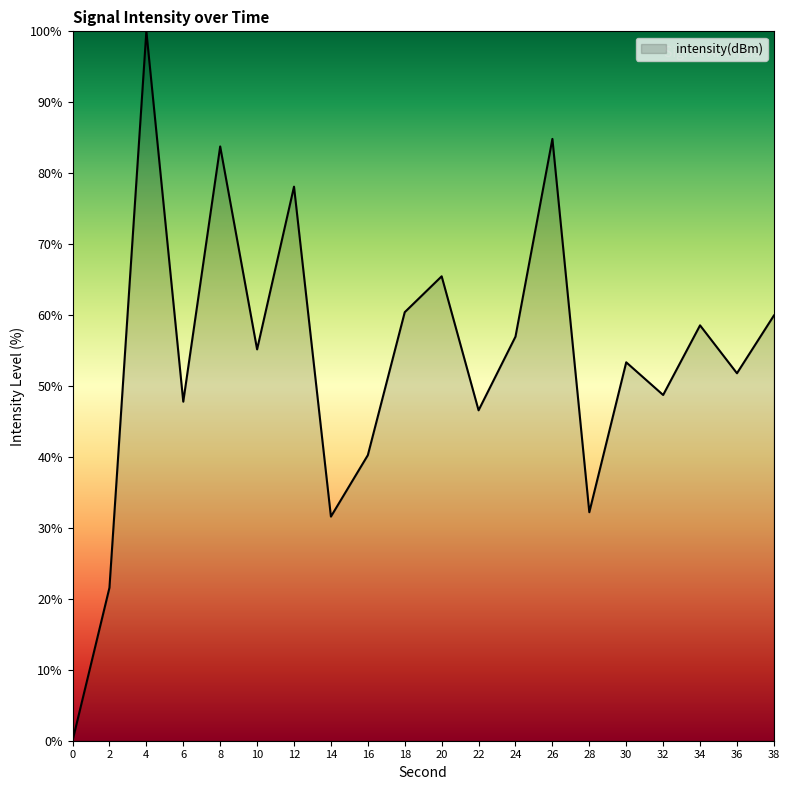

What is the change in value from 18 to 26?

+24.4